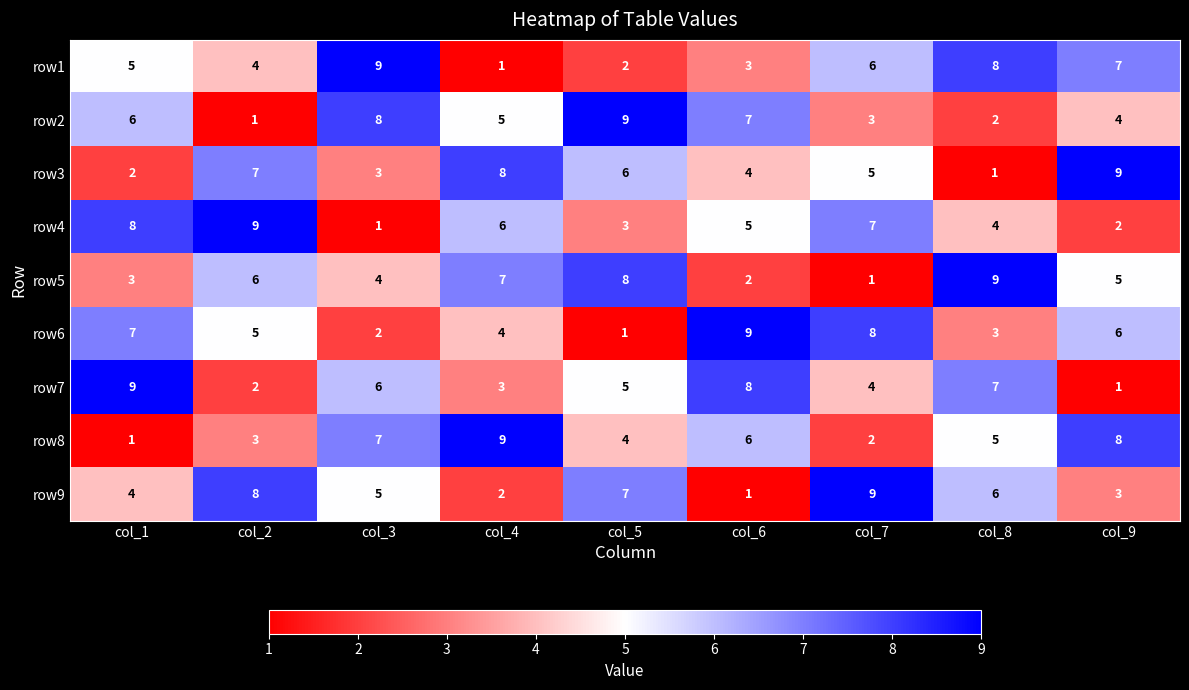

What is the difference between the second highest and second lowest values in the row7 series?

6